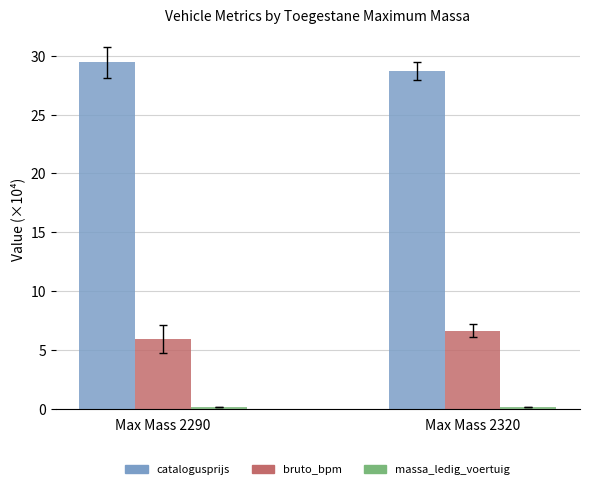

Which category has the lowest value in the catalogusprijs series?

Max Mass 2320